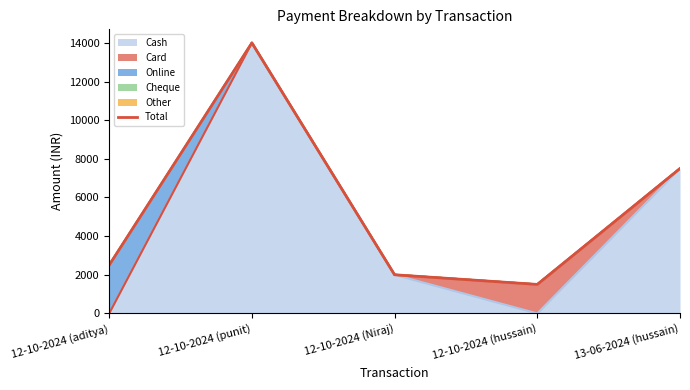

The value at 12-10-2024 (Niraj) is 3314. True or false?

False